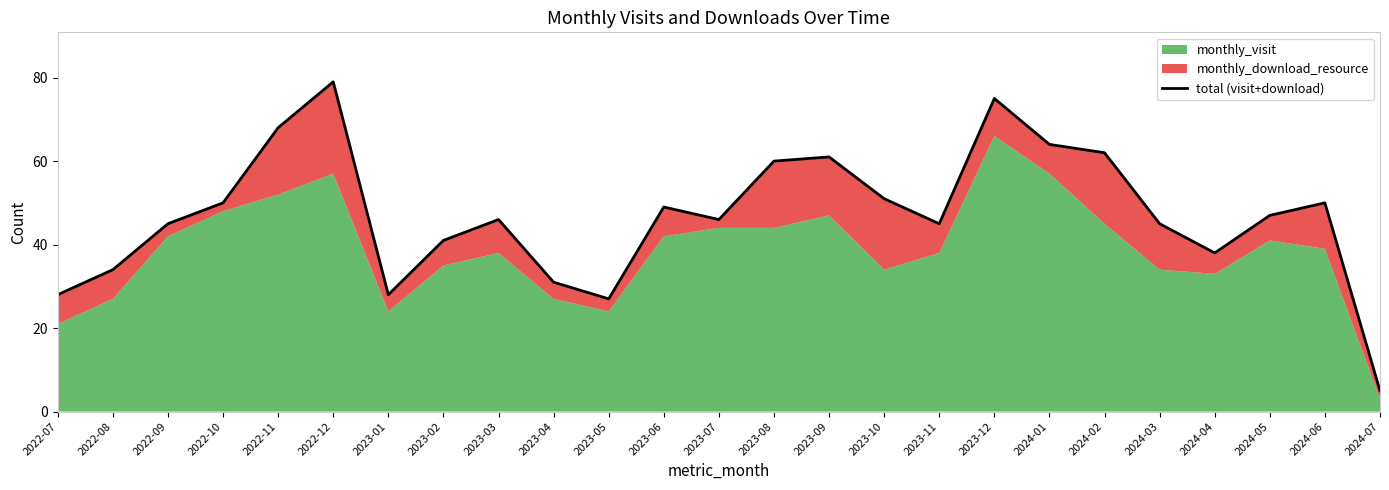

What is the label of the 17th point from the left?

2023-11